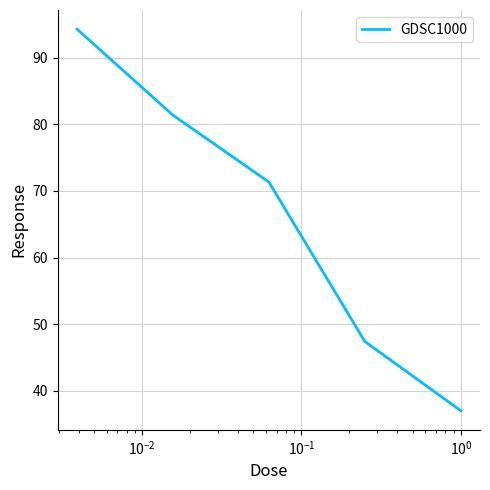

What is the smallest value displayed?

37.0